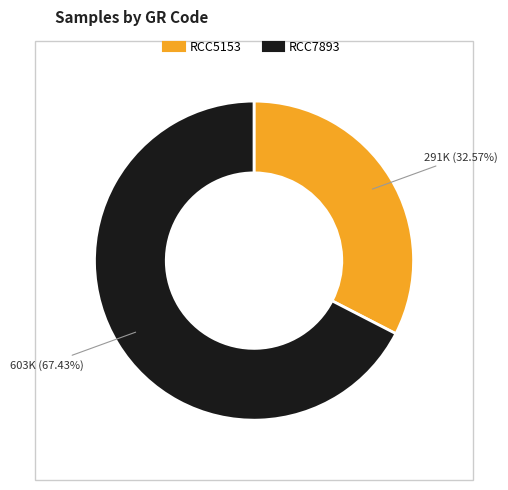

How many segments does this pie chart have?

2